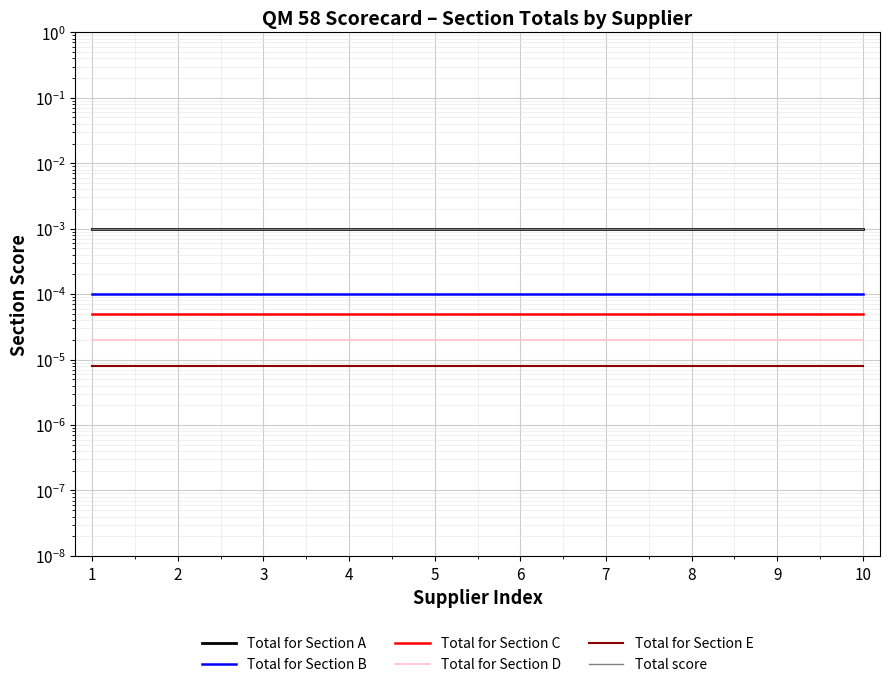

Is this an area chart (filled region under the line)?

No